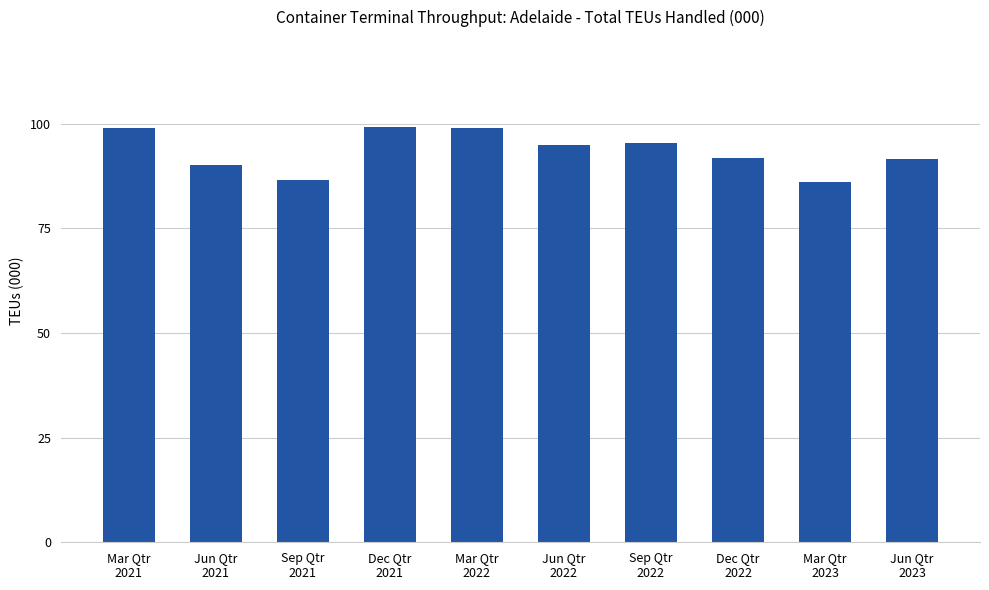

Is it true that the value at Mar Qtr
2023 is 154.7?

False